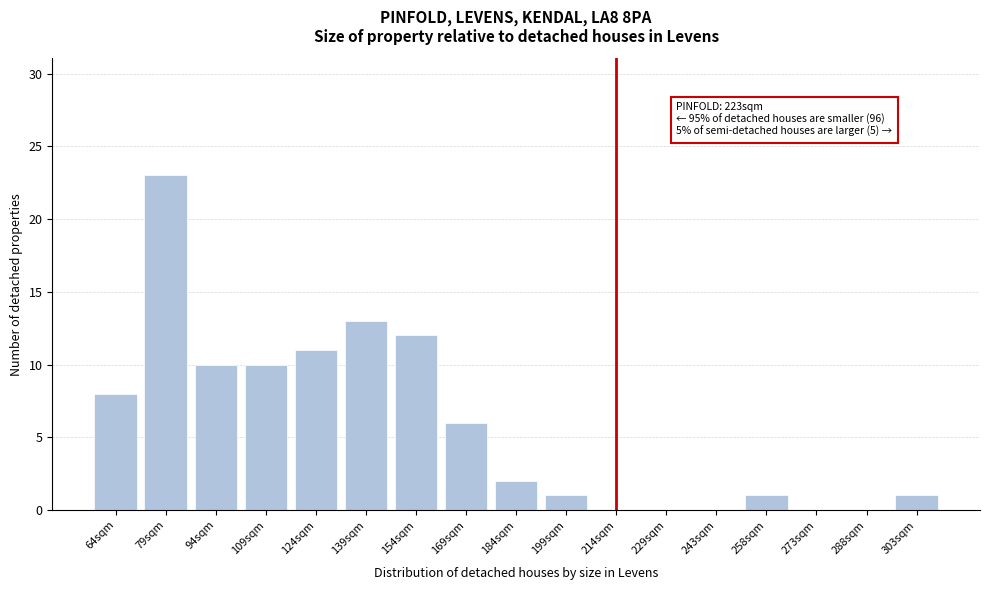

Reading right to left, extract all data points from this chart.

303sqm=1	288sqm=0	273sqm=0	258sqm=1	243sqm=0	229sqm=0	214sqm=0	199sqm=1	184sqm=2	169sqm=6	154sqm=12	139sqm=13	124sqm=11	109sqm=10	94sqm=10	79sqm=23	64sqm=8